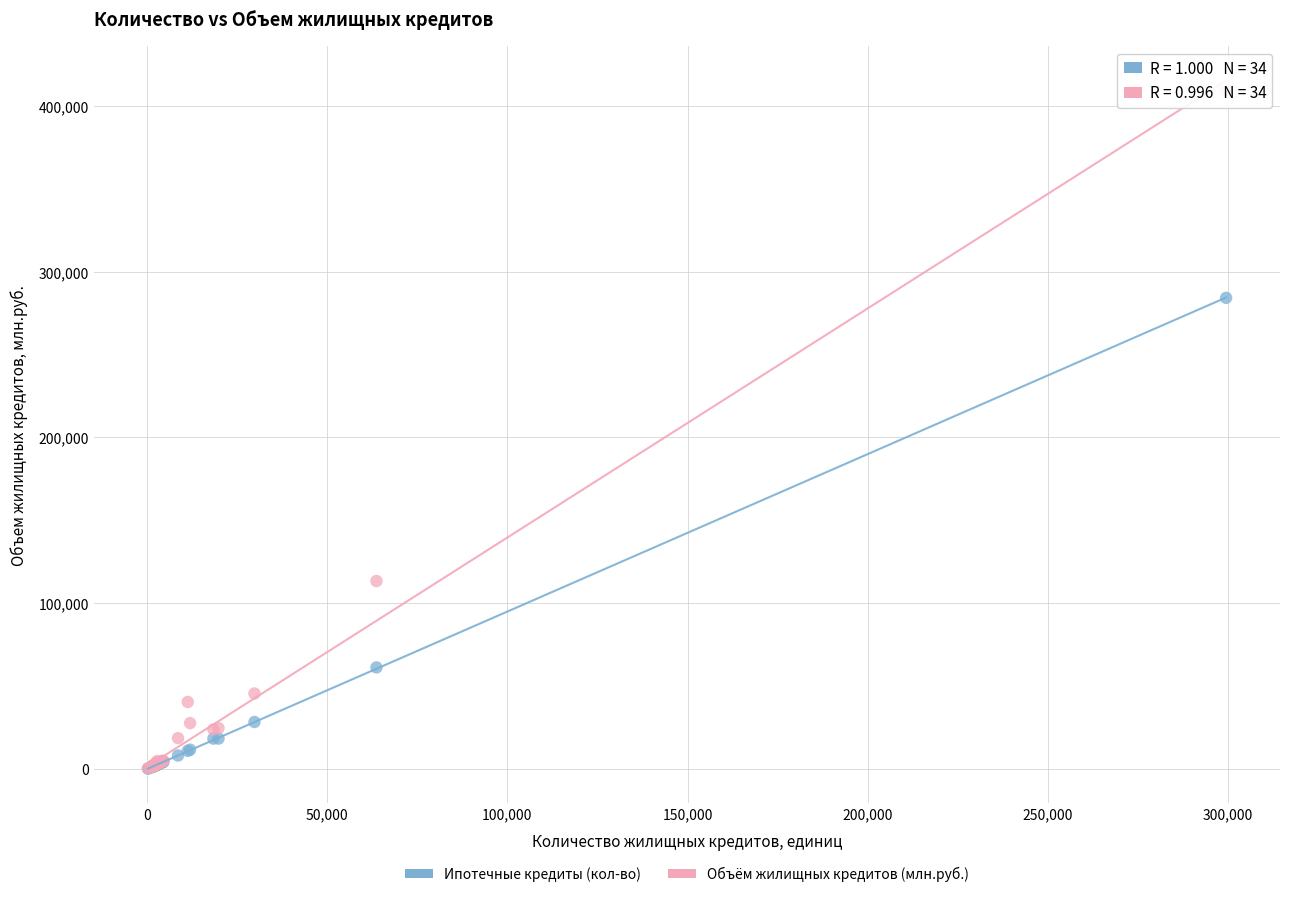

Across all series, what Y value is closest to 204780?

284185